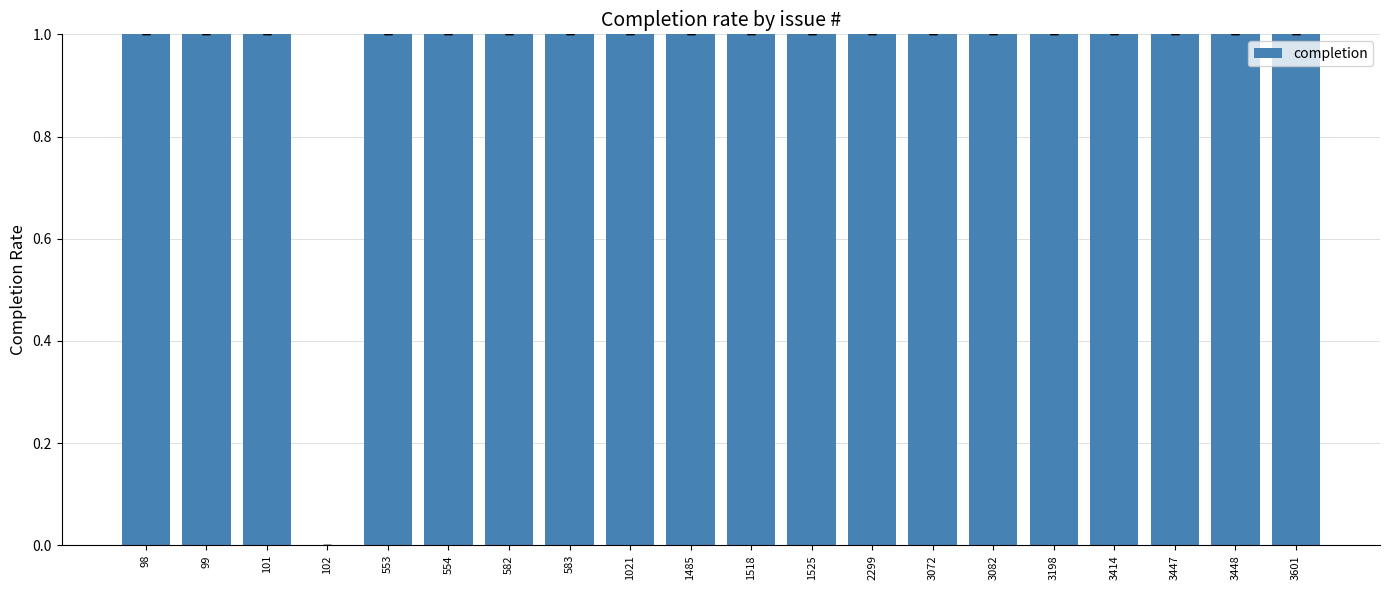

True or false: the data shows 1 at 3601.

True